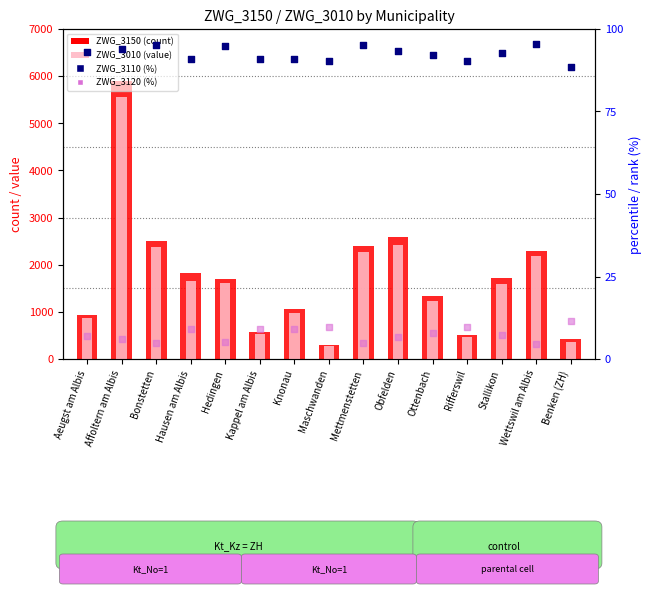

At which category is the sum across all series the highest?

Affoltern am Albis